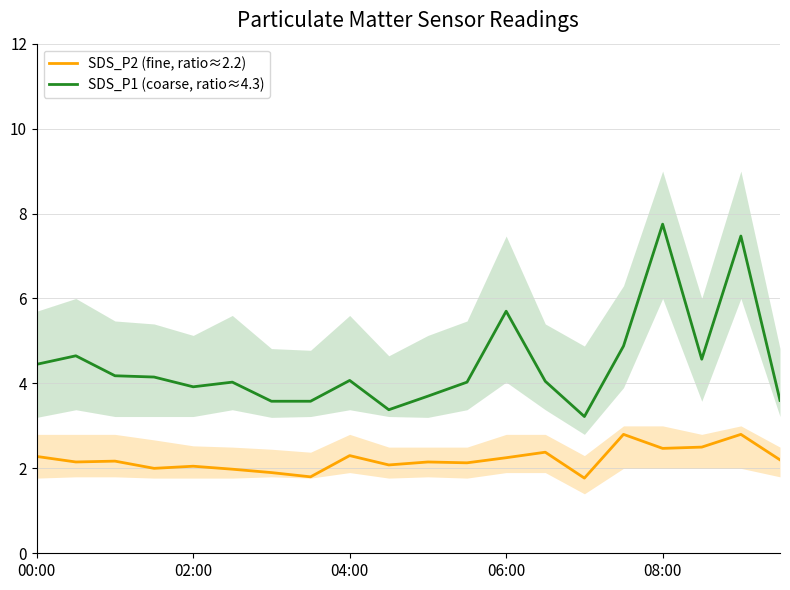

The SDS_P1 (coarse, ratio≈4.3) series shows 5.5 at 11. True or false?

False